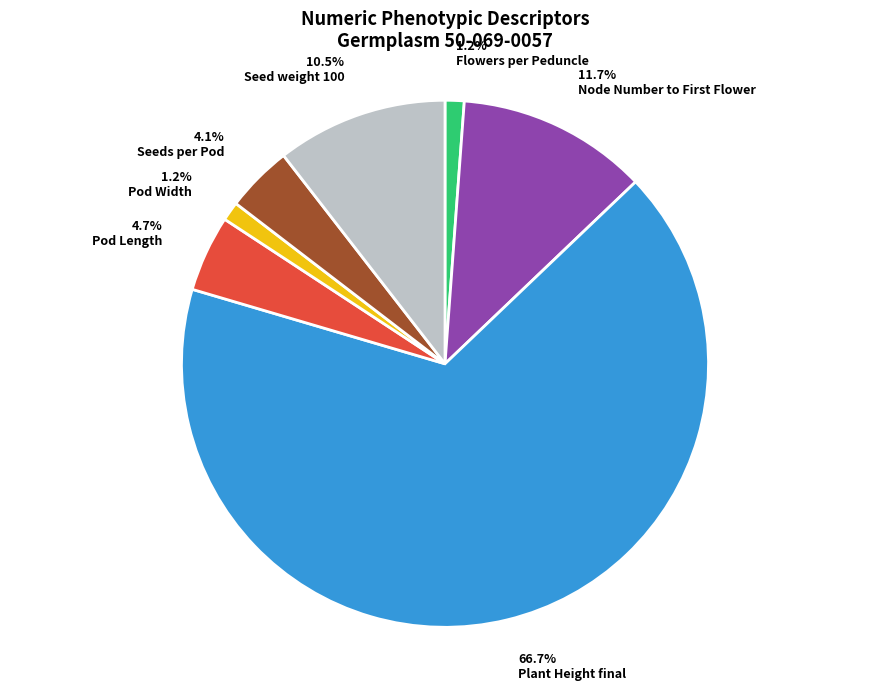

Which has a higher value, Pod Length or Flowers per Peduncle?

Pod Length